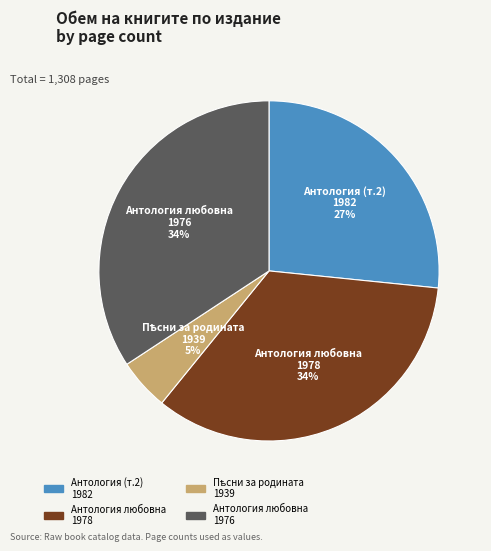

Is it true that Антология (т.2) 1982 is 39% of the pie?

False